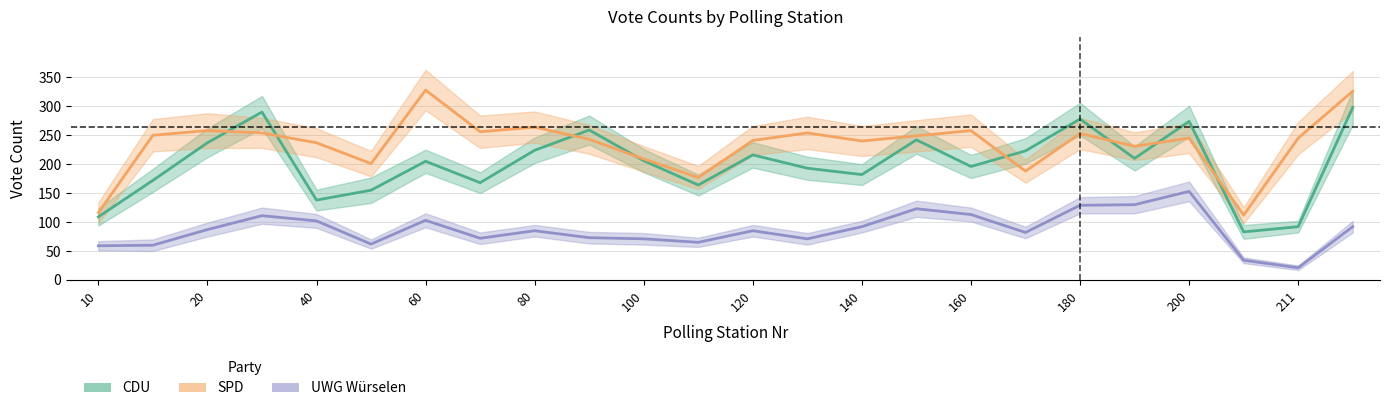

Which series has the widest spread of values?

SPD